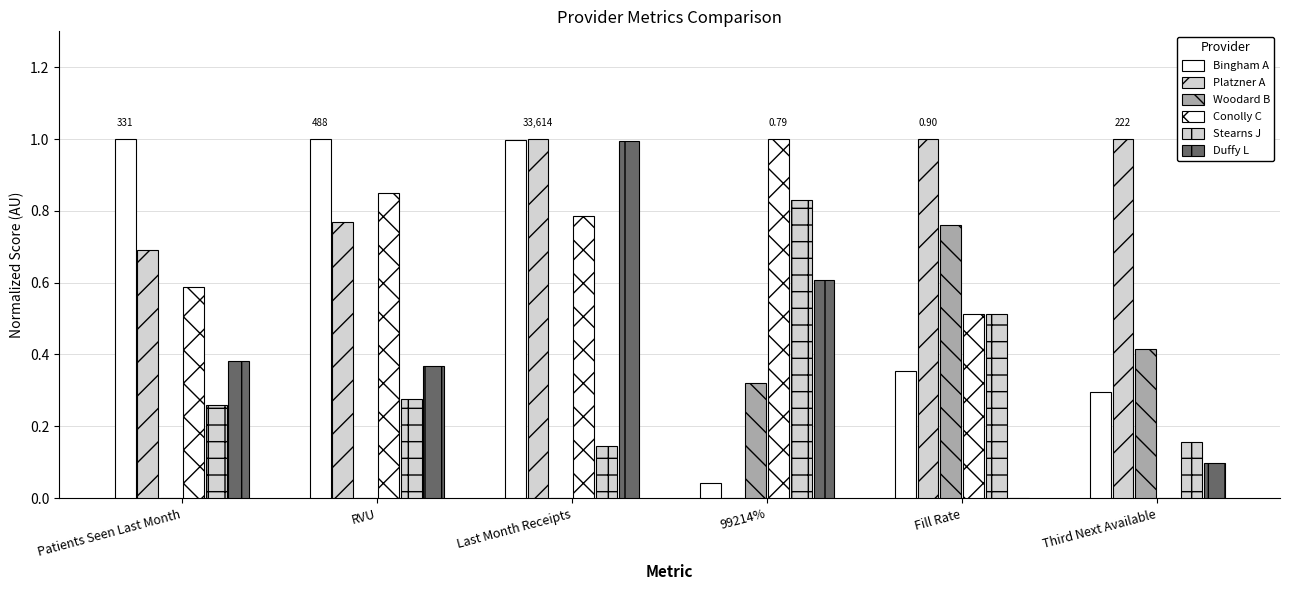

What is the maximum value for Woodard B?

0.8